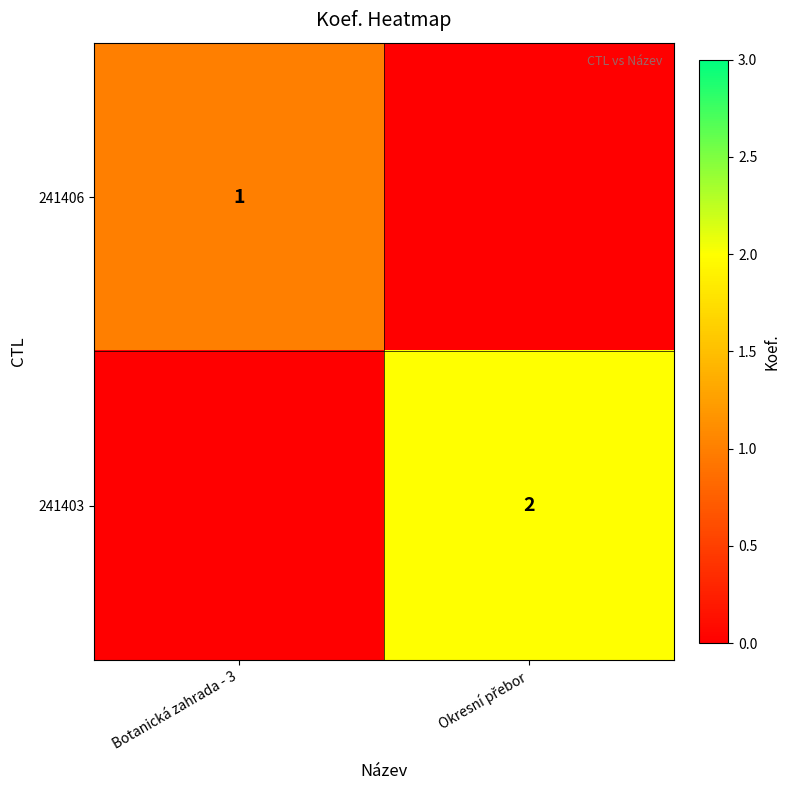

The value of 241406 at Botanická zahrada - 3 is 0. True or false?

False